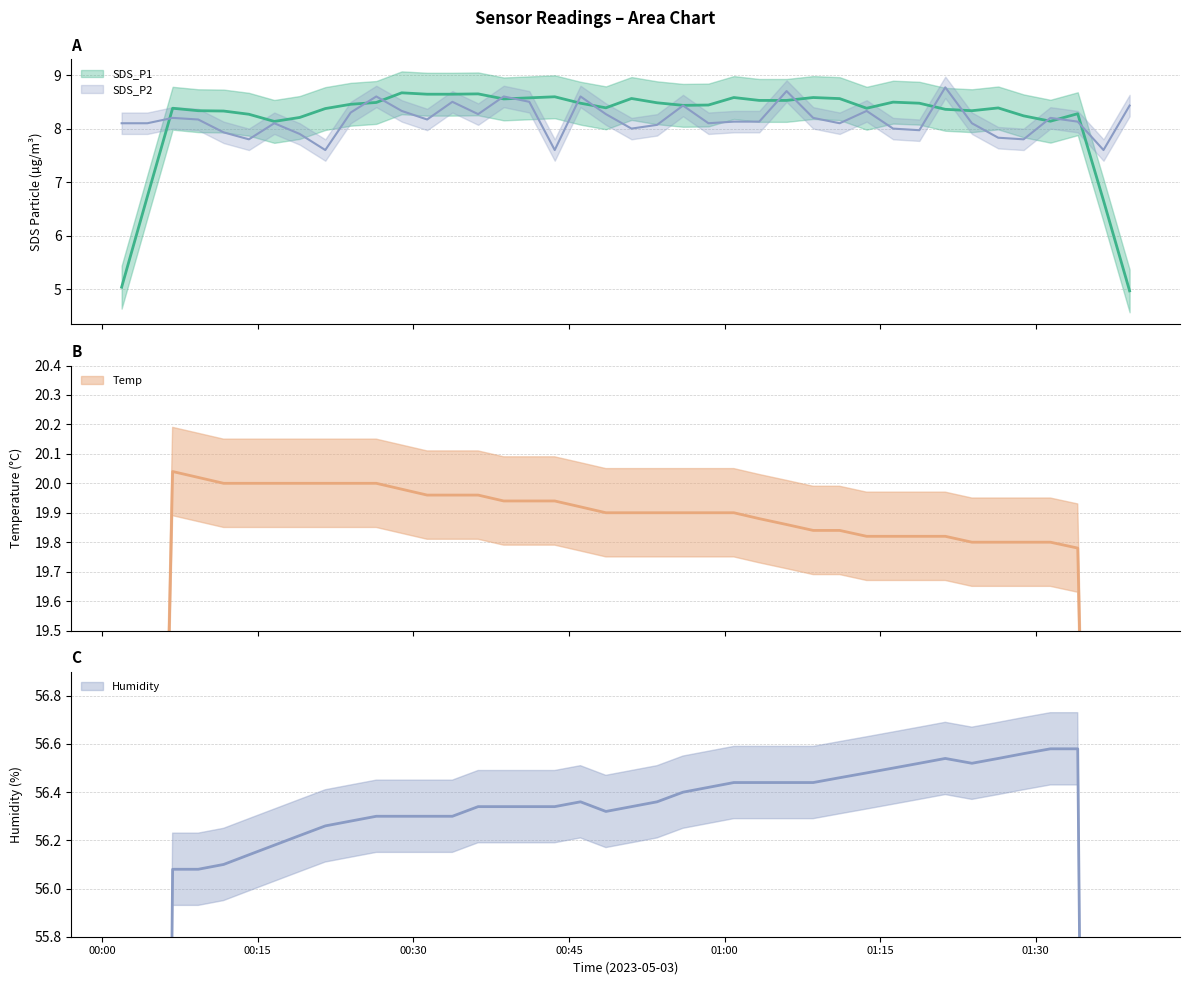

At 22, list the series in order from largest to smallest.

Humidity, Temp, SDS_P1, SDS_P2